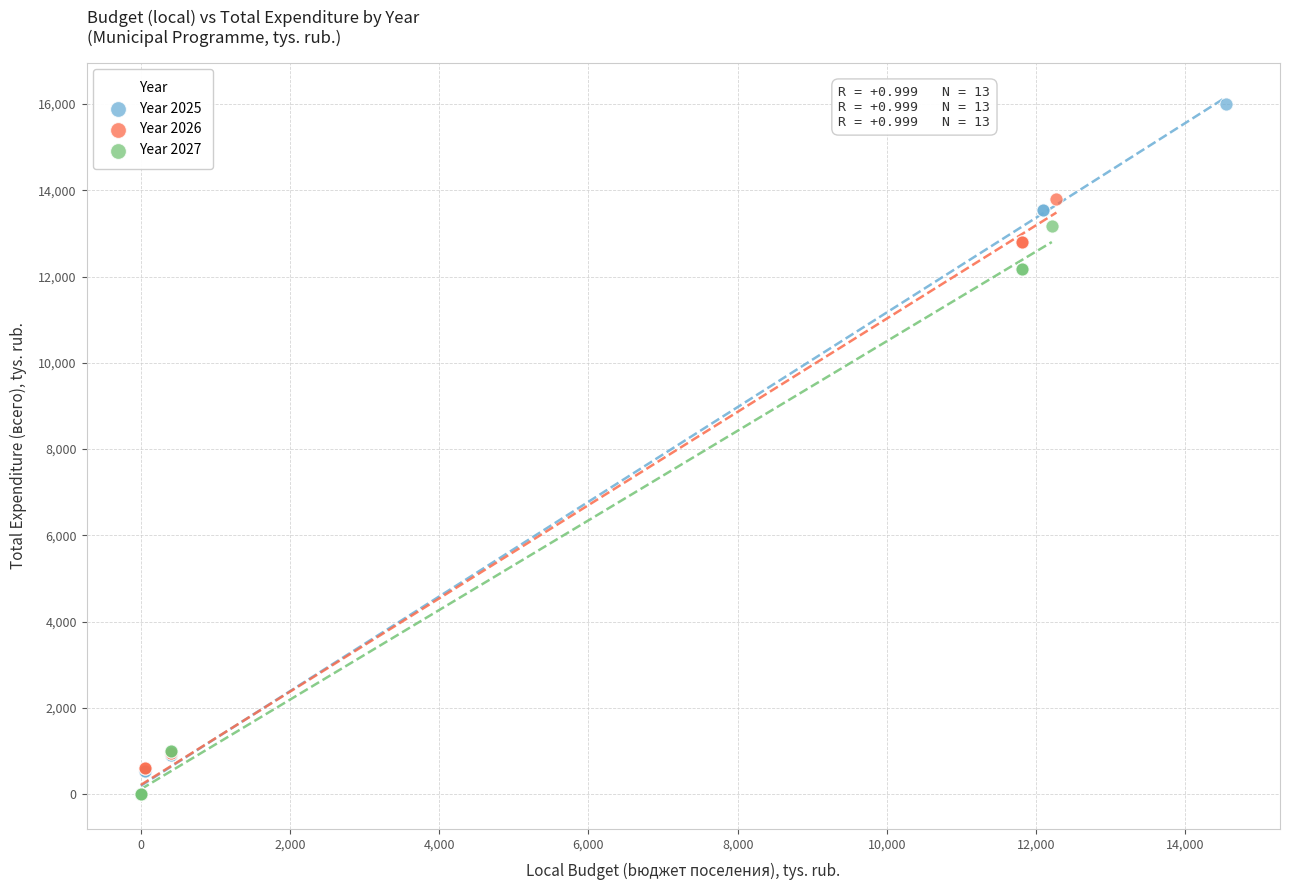

Which series contains the highest Y value?

Year 2025